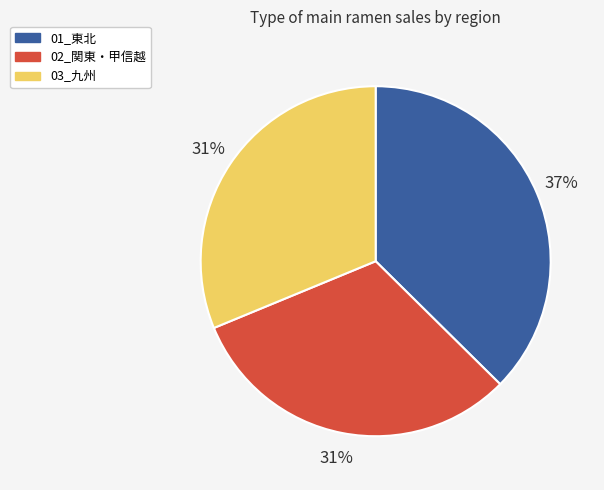

Approximately how many times larger is the value at 01_東北 compared to 03_九州?

1.2